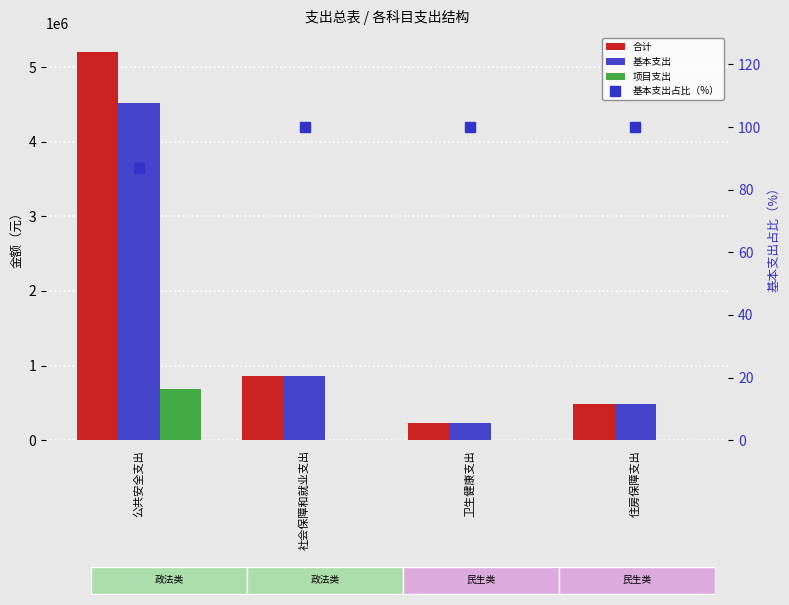

What is the difference between the highest and lowest values at 卫生健康支出?

236281.1